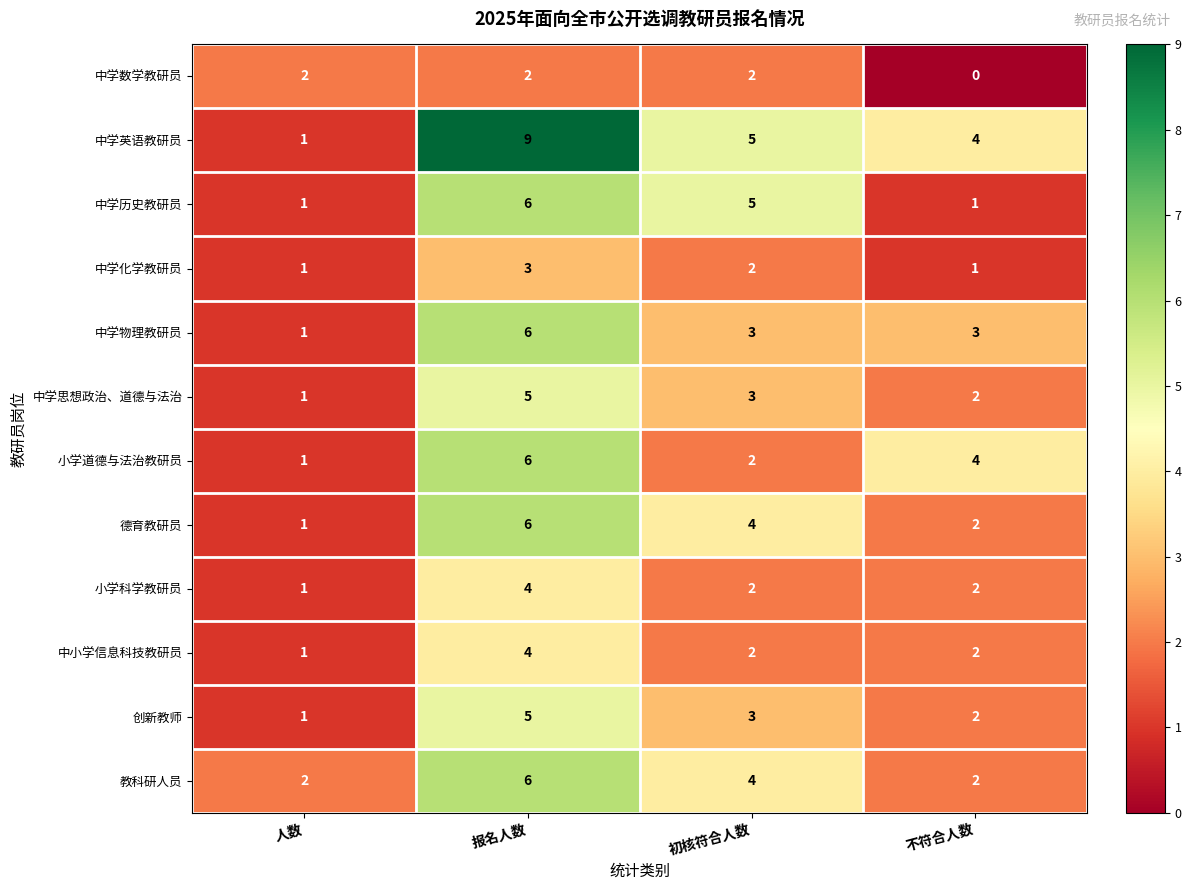

At which category is the sum across all series the highest?

报名人数